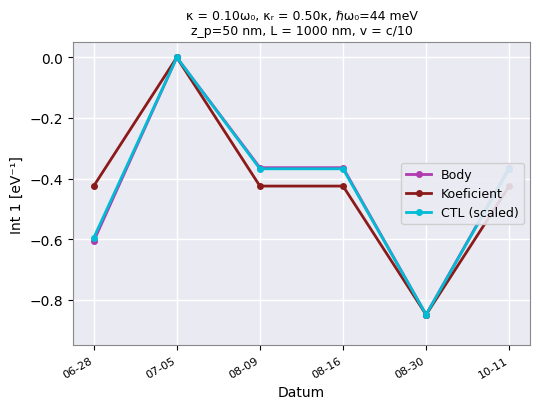

Which series has the largest range (max minus min)?

Body